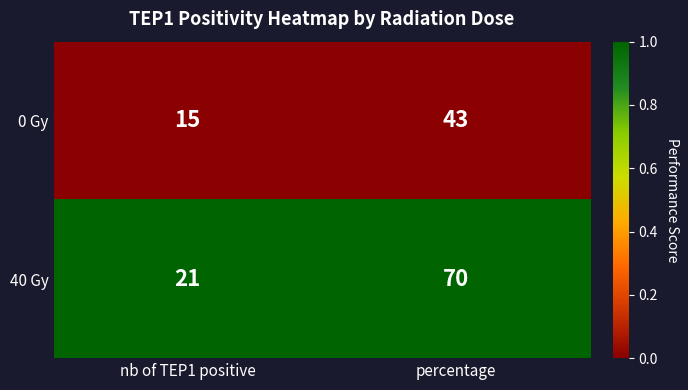

What is the total value across all series at nb of TEP1 positive?

36